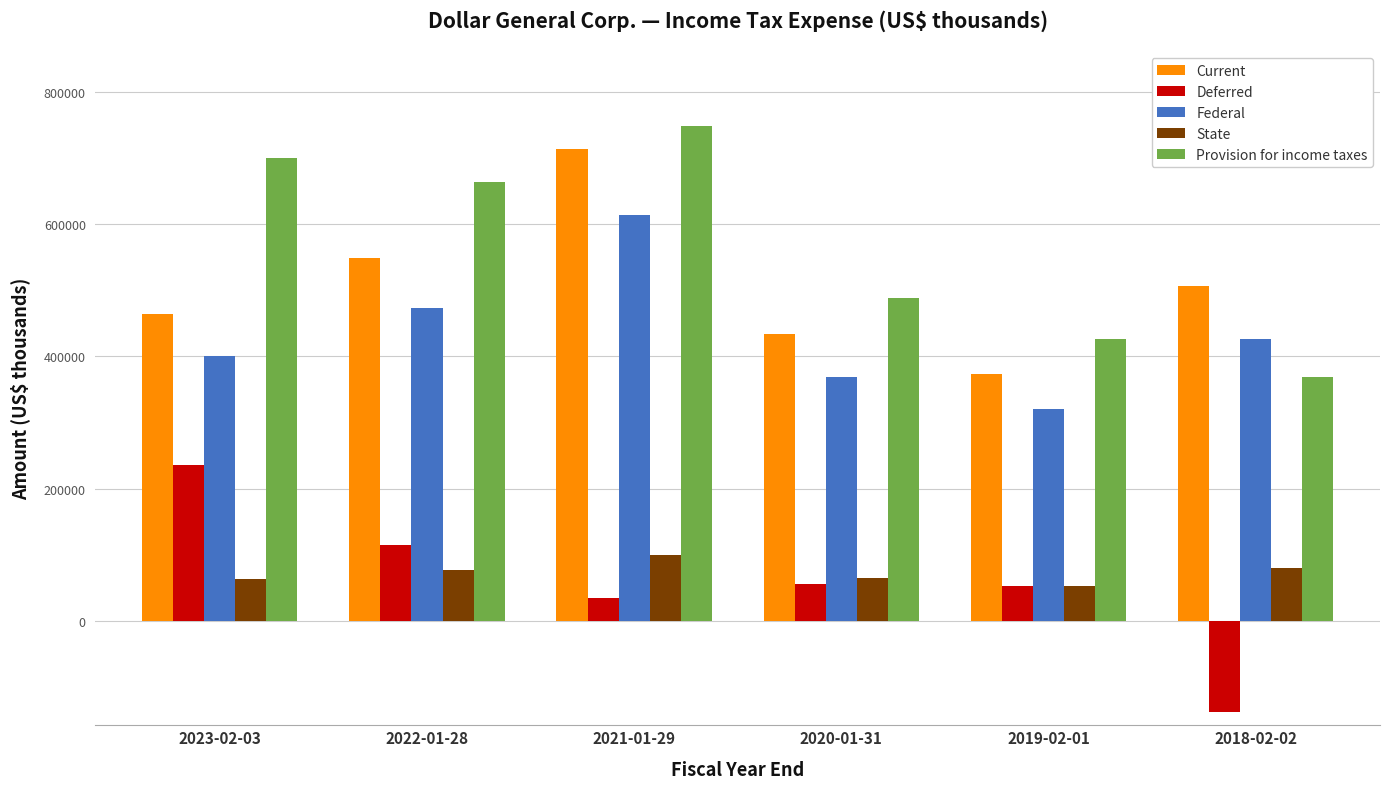

How many data points in Provision for income taxes are less than 663917?

3